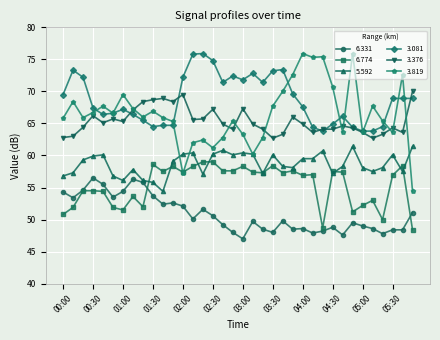

True or false: 5.592 has more than 2 points higher than both neighbors.

True